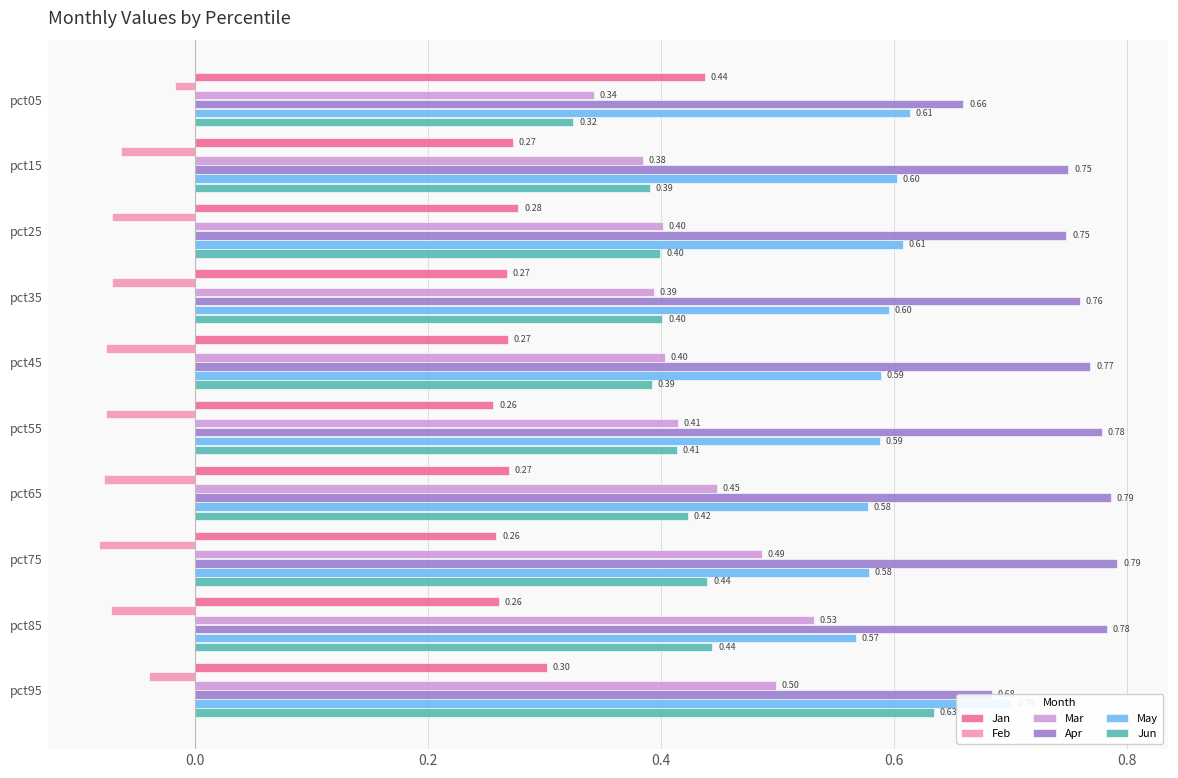

Rank the series by their maximum value, from highest to lowest.

Apr, May, Jun, Mar, Jan, Feb